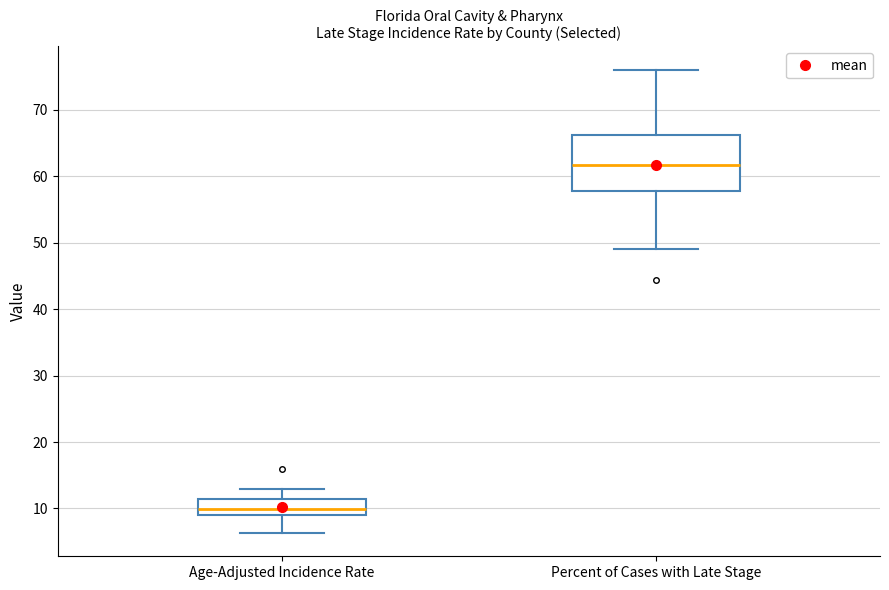

Reading left to right, transcribe this box plot: for each box, give where its median line is, the range the box spans, and where its two whiskers end, as read against the y-axis. The values are not printed on the chart, so give them approximately, as read against the axis.

Age-Adjusted Incidence Rate: median 10, box 9 to 11, whiskers 6 to 13
Percent of Cases with Late Stage: median 62, box 58 to 66, whiskers 49 to 76